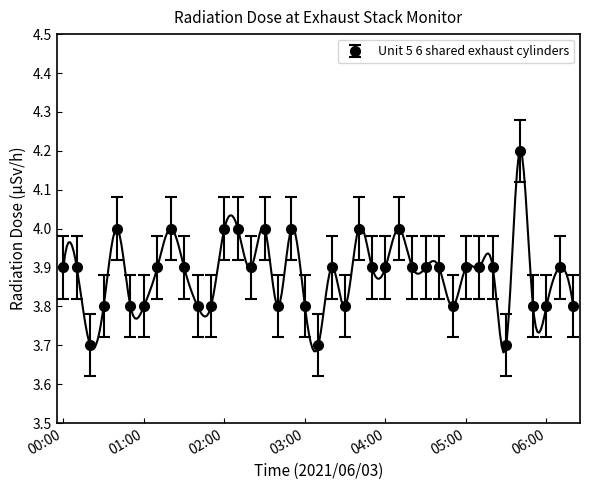

What is the difference between the values at 06:20 and 05:30?

0.1